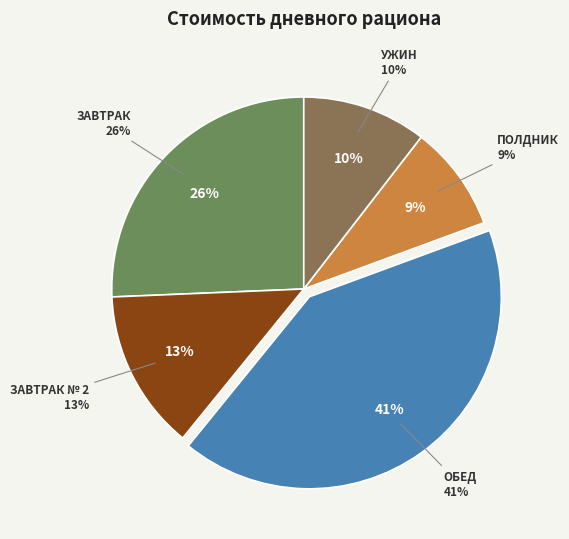

True or false: УЖИН accounts for 24% of the total.

False